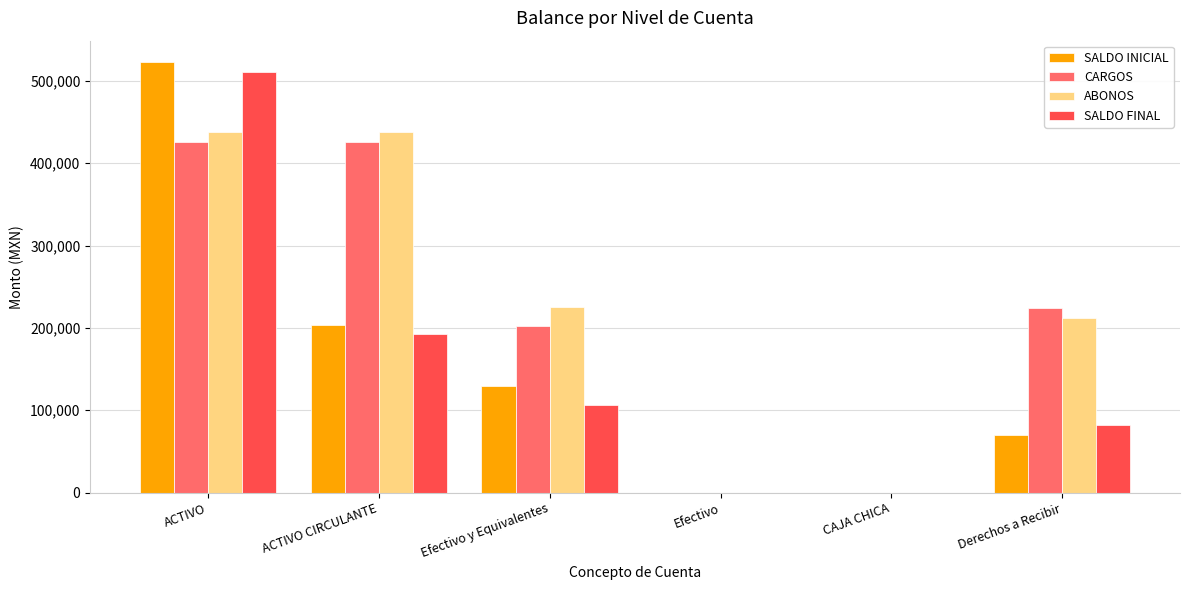

What is the difference between the SALDO FINAL values at Efectivo and ACTIVO?

511120.4